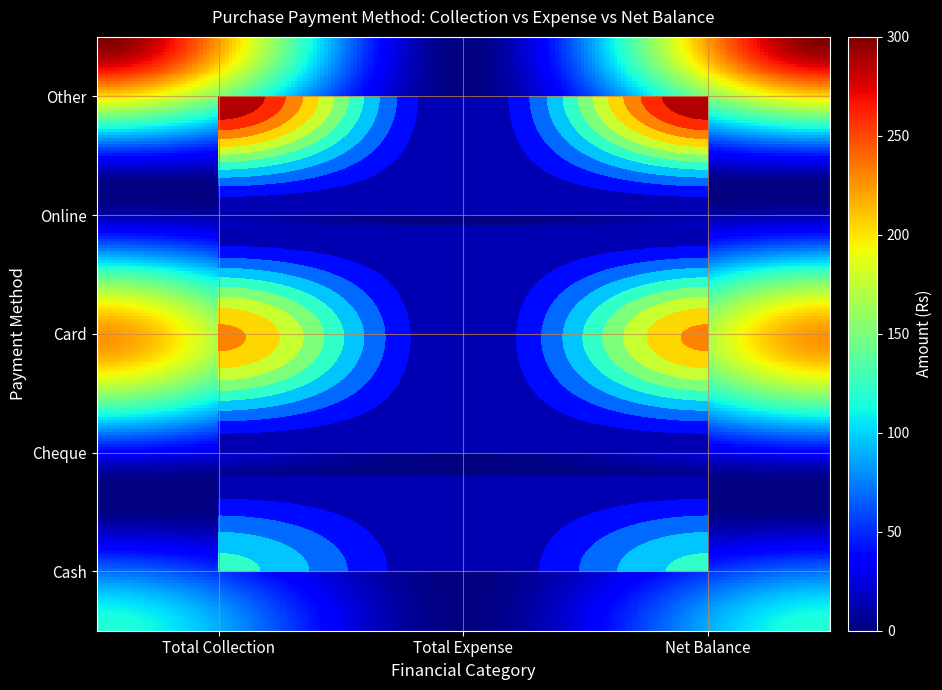

The value of Online at 0 is 0. True or false?

True